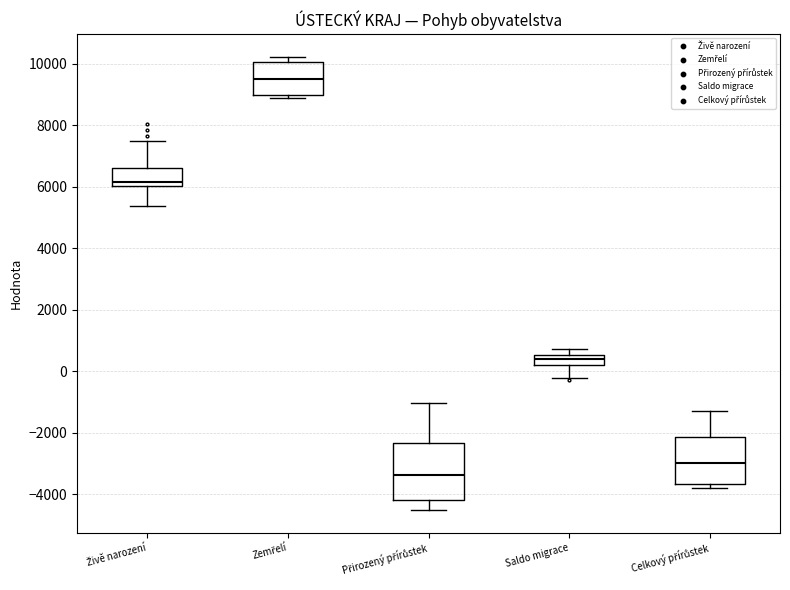

Where does the upper whisker of the box for Saldo migrace end on the y-axis? The values are not printed on the chart, so give them approximately, as read against the axis.

800